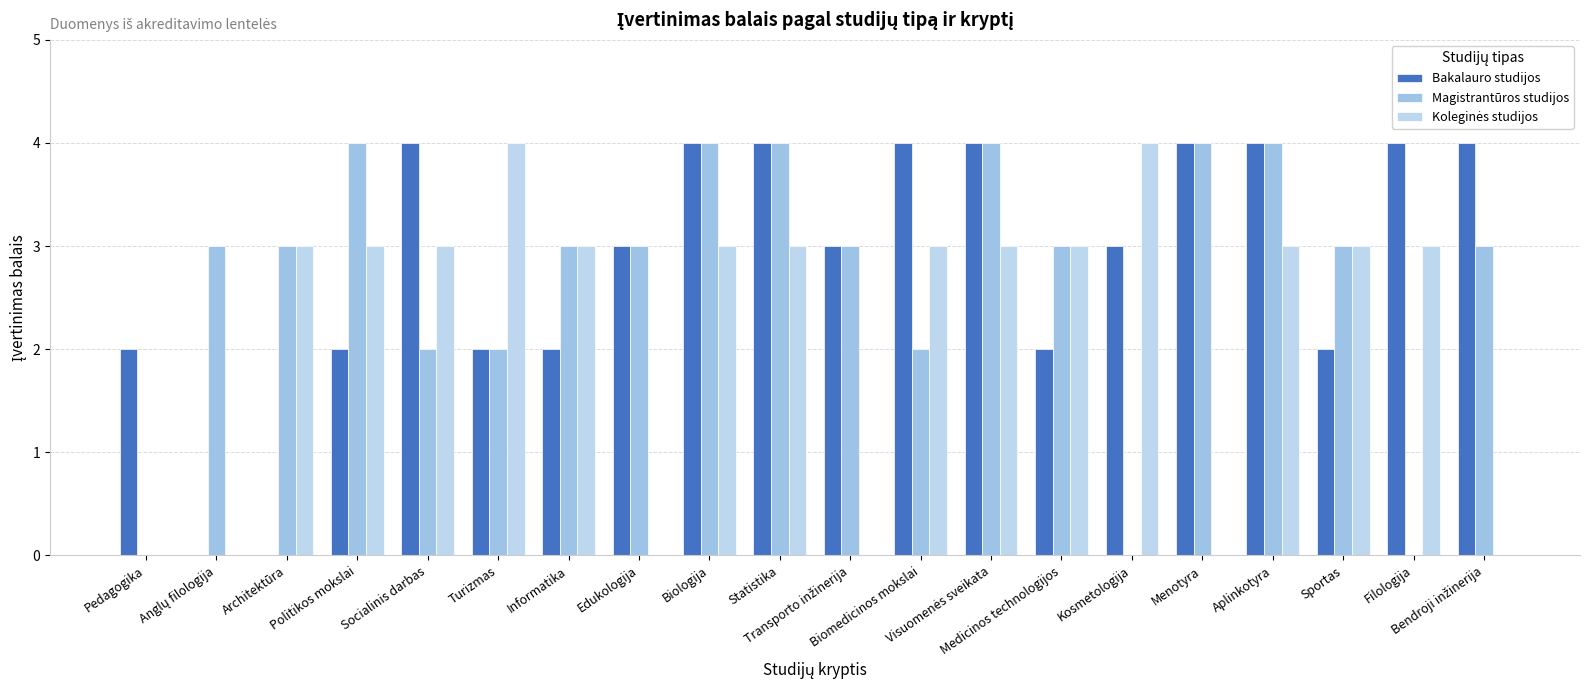

What value does the Bakalauro studijos series have at Edukologija?

3